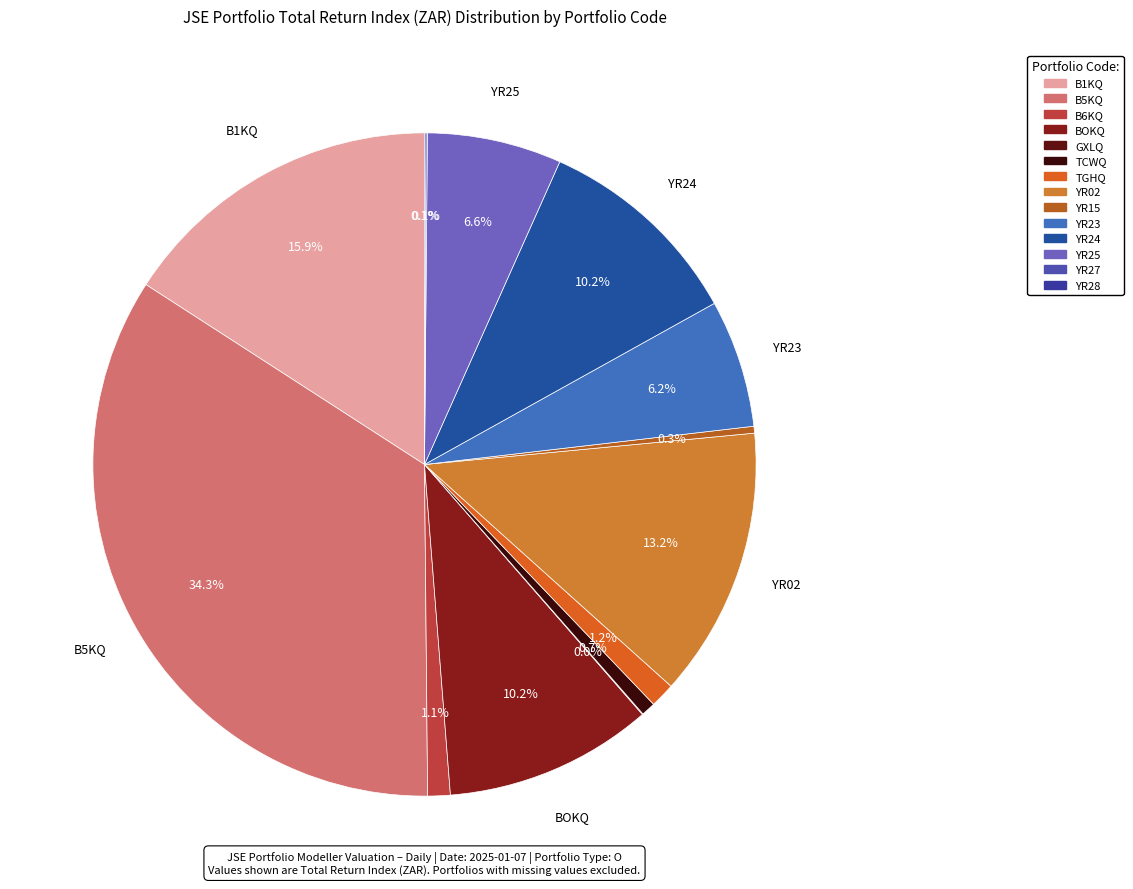

Rank the categories by value from highest to lowest.

B5KQ, B1KQ, YR02, YR24, BOKQ, YR25, YR23, TGHQ, B6KQ, TCWQ, YR15, YR27, YR28, GXLQ